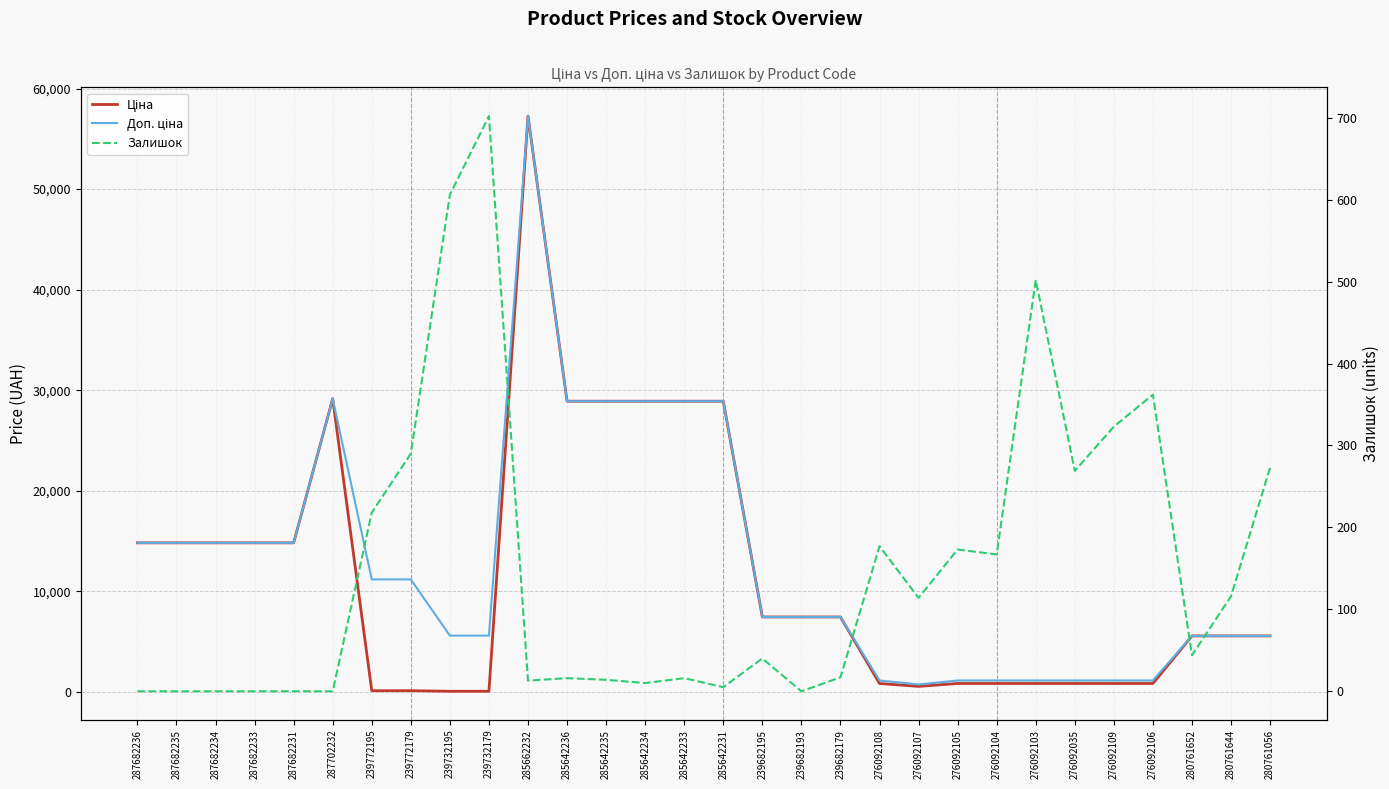

How many intersections are there between Залишок and Ціна?

2